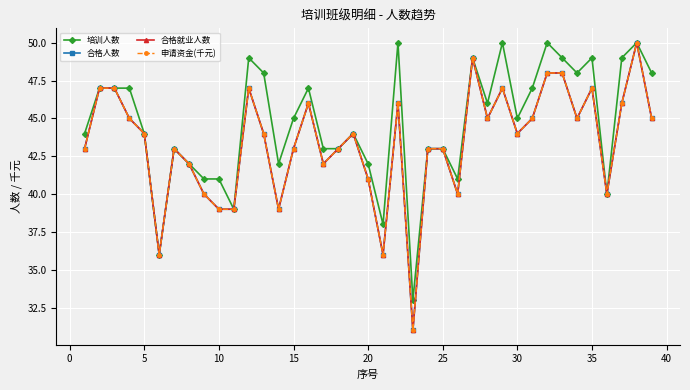

What is the average value of the 申请资金(千元) series?

43